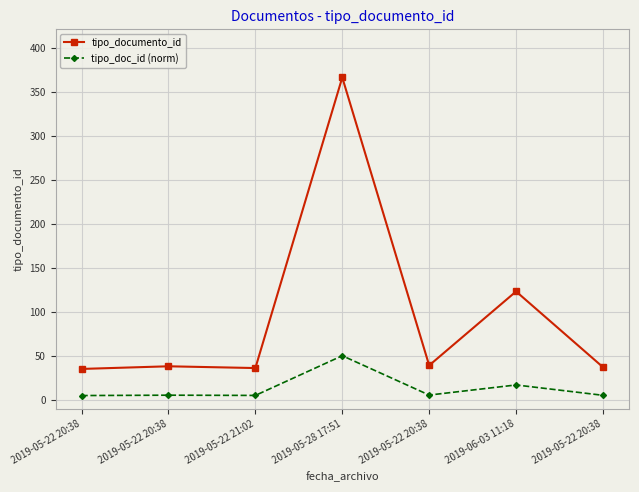

The tipo_doc_id (norm) series shows 2.2 at 2019-05-22 20:38. True or false?

False